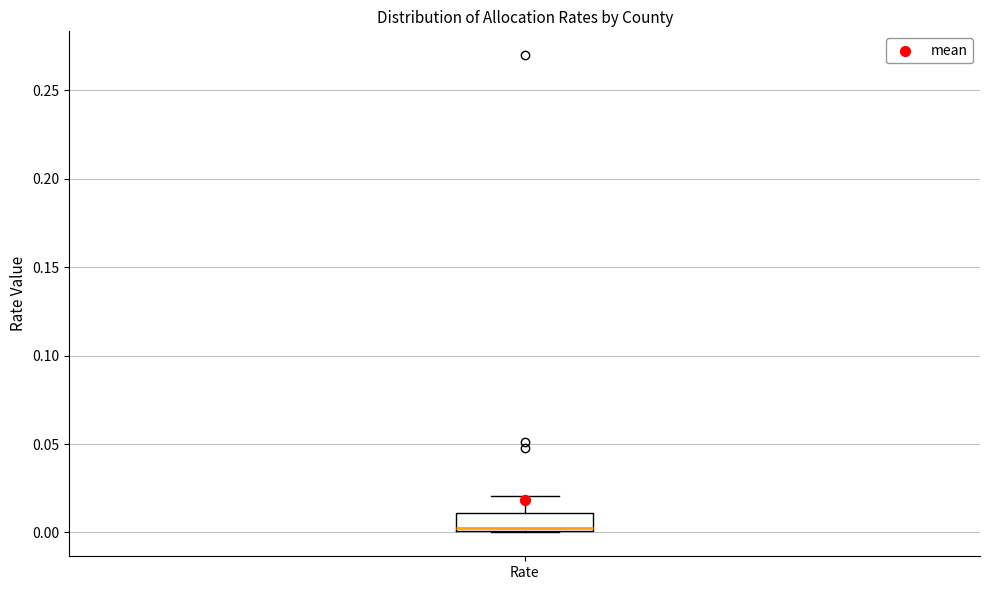

Transcribe this box plot: give where the median line is, the range the box spans, and where the two whiskers end, as read against the y-axis. The values are not printed on the chart, so give them approximately, as read against the axis.

median 0.00 (just above the box's lower edge), box 0.00 to 0.01, whiskers 0.00 to 0.02